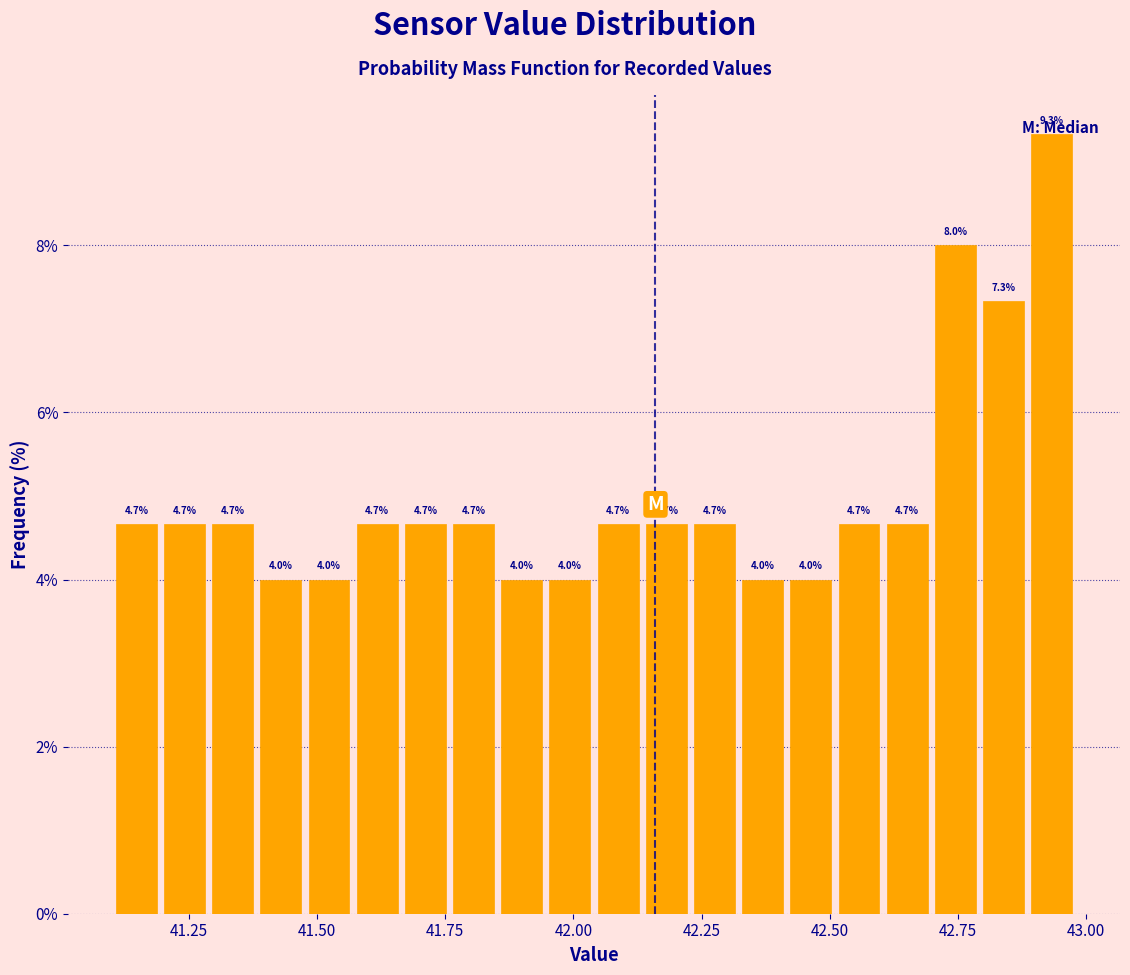

Read against the x-axis, roughly where is the centre of the tallest bar?

42.95